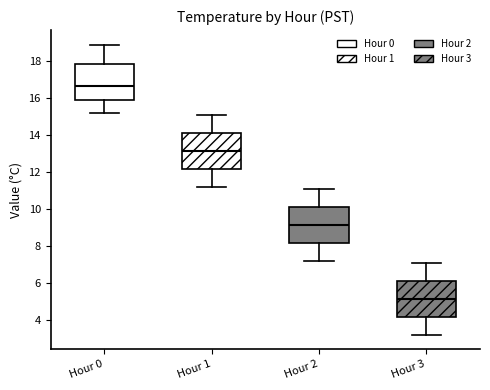

Where does the upper whisker of the box for Hour 0 end on the y-axis? The values are not printed on the chart, so give them approximately, as read against the axis.

19.0